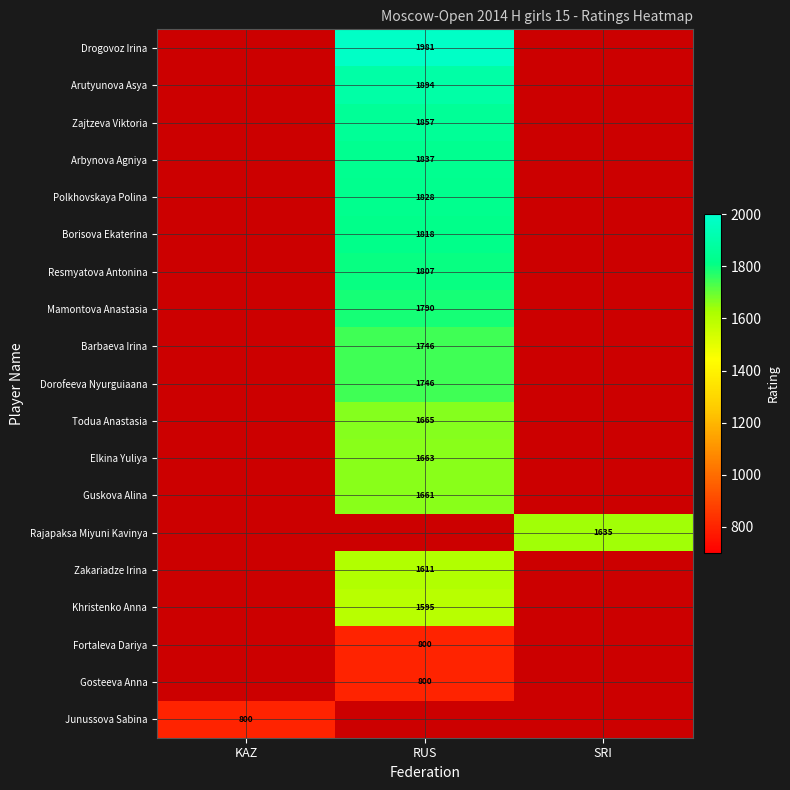

True or false: Mamontova Anastasia has a value of 740 at RUS.

False